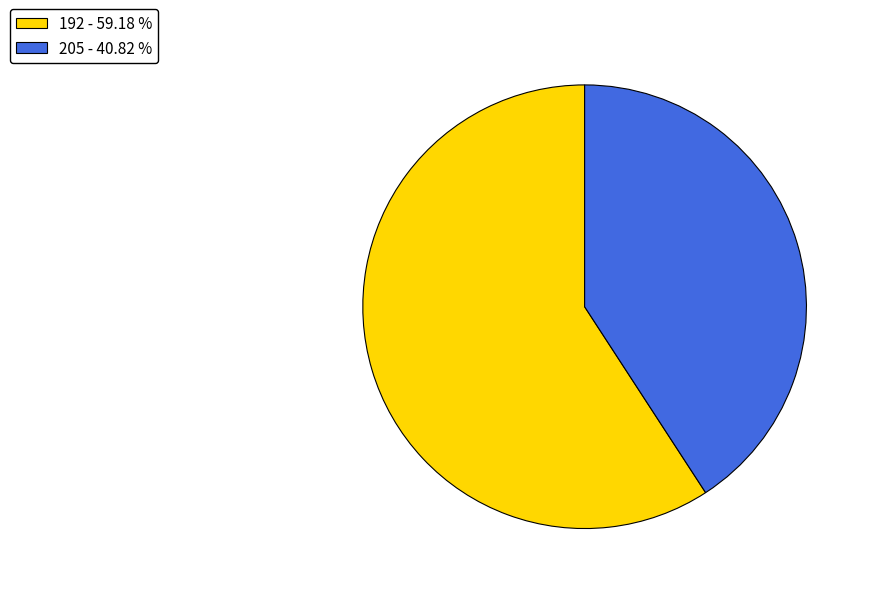

Does 205 represent more than half of the total?

No